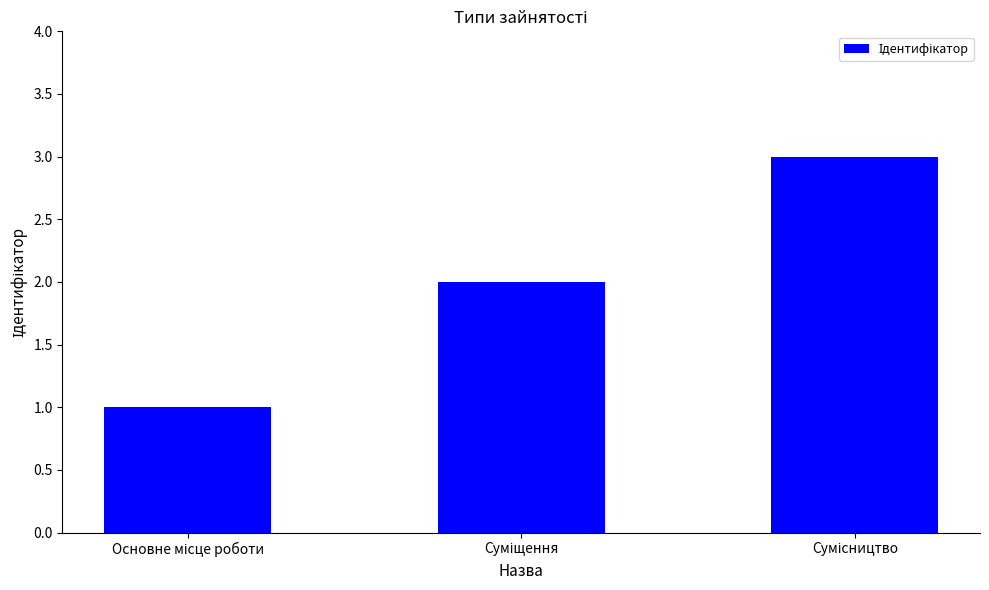

Are the bars grouped side by side (vs. stacked)?

No